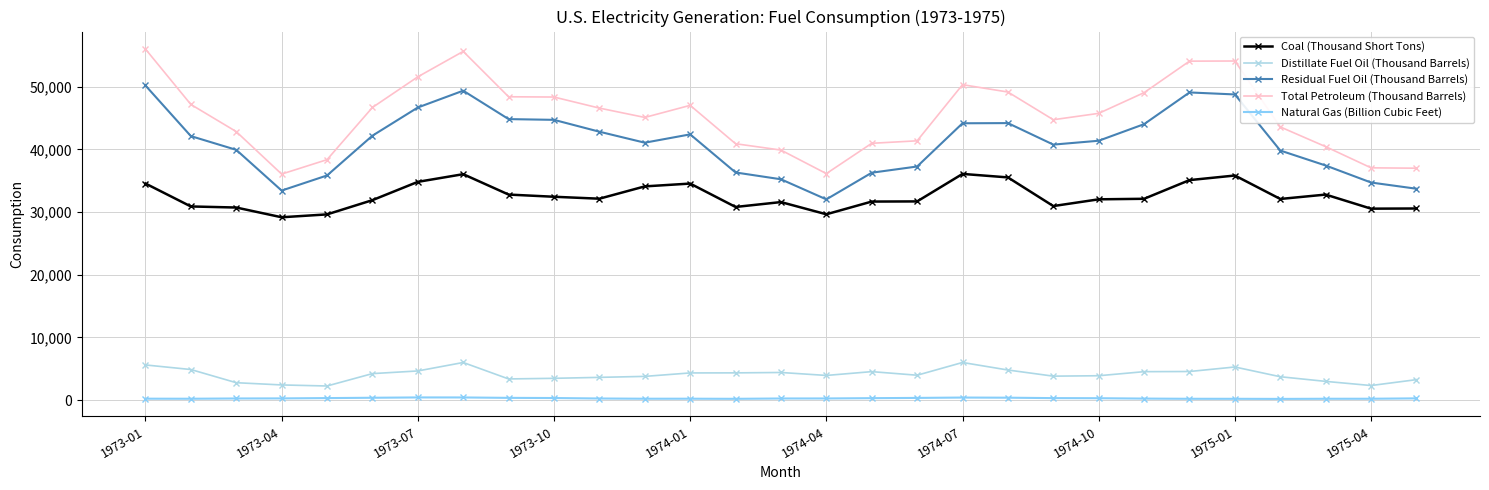

What is the value of the Residual Fuel Oil (Thousand Barrels) point at the 8th from the left?

49366.6